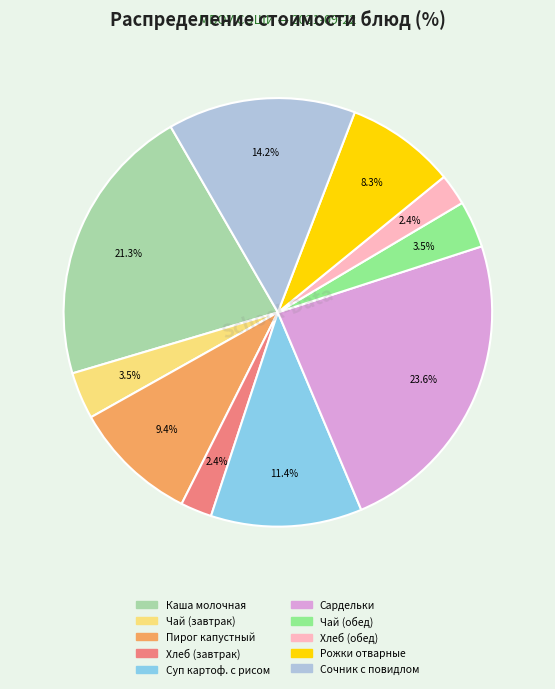

To the nearest percent, what is the average slice percentage?

10%